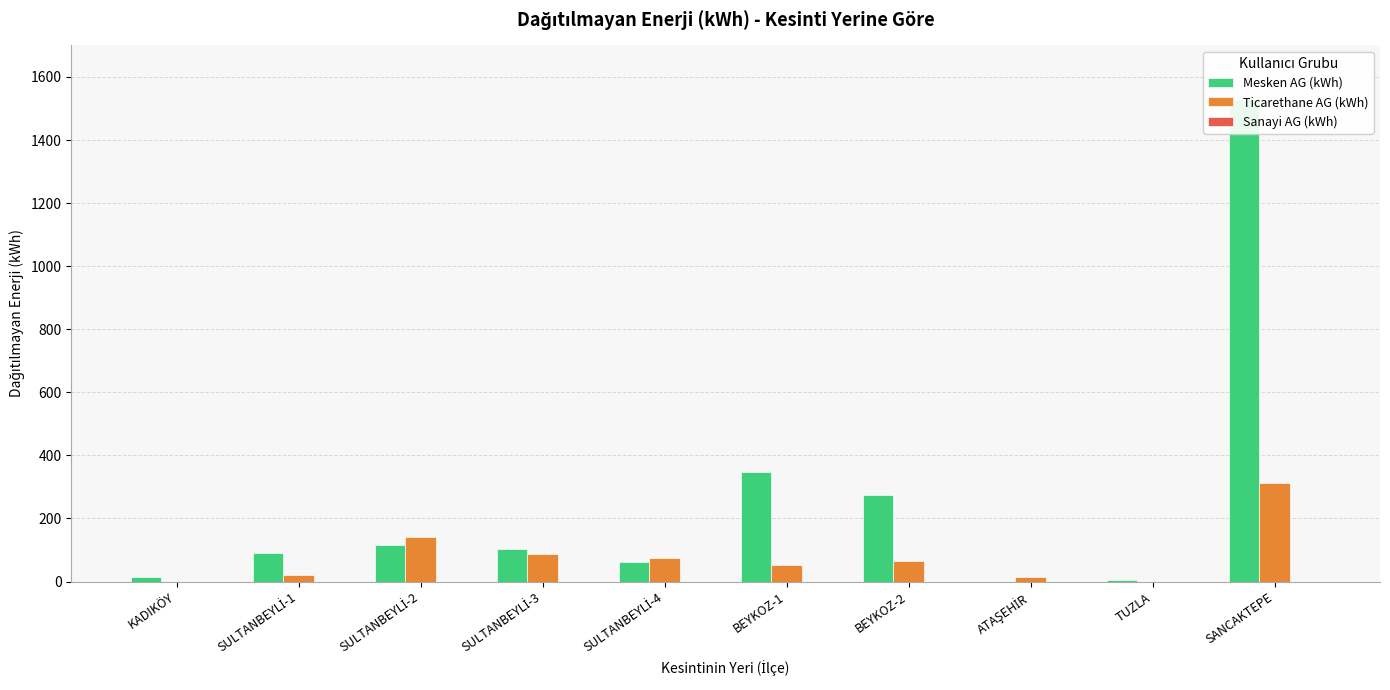

List the labels in order of Sanayi AG (kWh) value, smallest first.

KADIKÖY, SULTANBEYLİ-1, SULTANBEYLİ-2, SULTANBEYLİ-3, SULTANBEYLİ-4, BEYKOZ-1, BEYKOZ-2, ATAŞEHİR, TUZLA, SANCAKTEPE